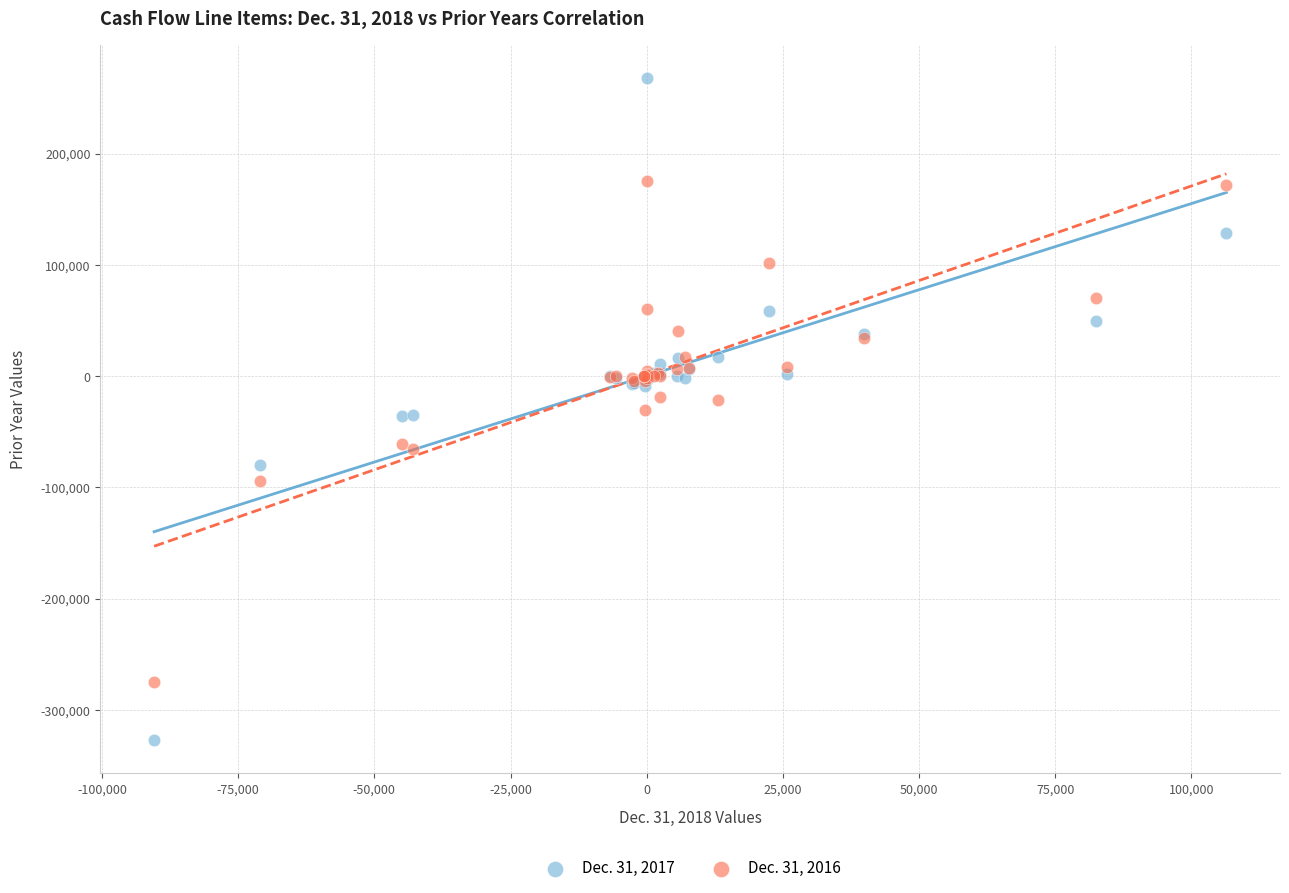

Which series reaches the minimum Y coordinate?

Dec. 31, 2017